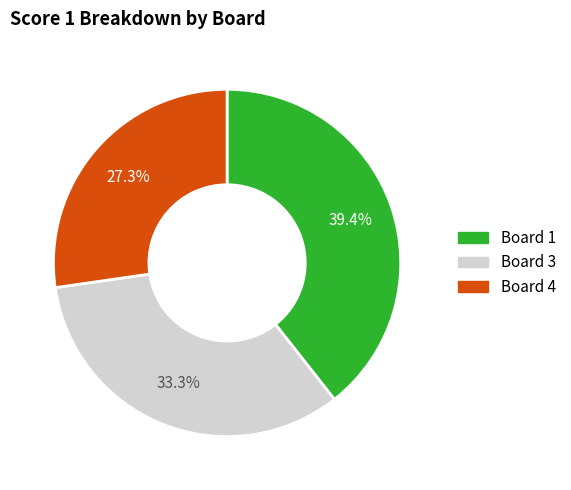

Which category has the smallest portion of the pie?

Board 4